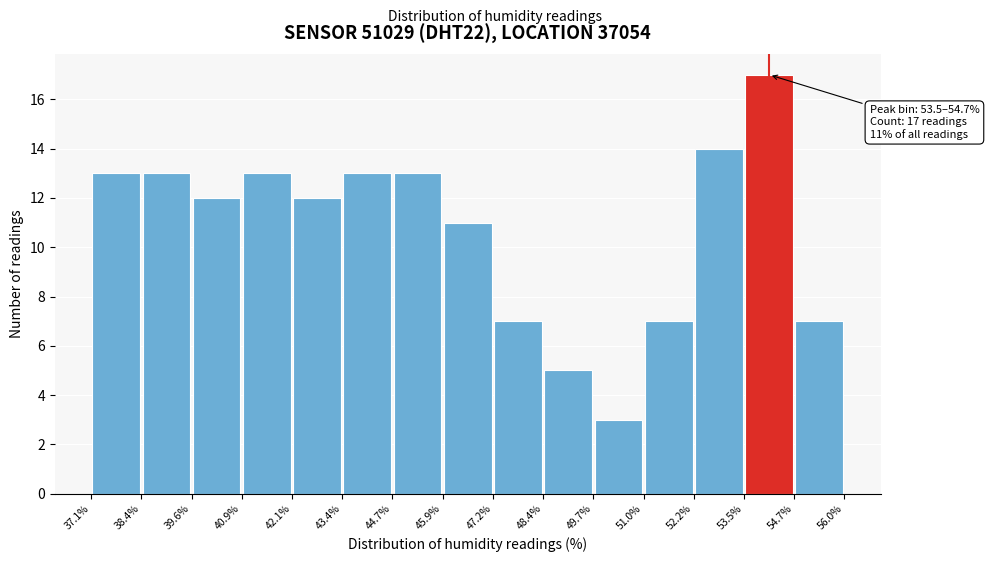

Which range on the x-axis has the tallest bar?

53.5% to 54.7%